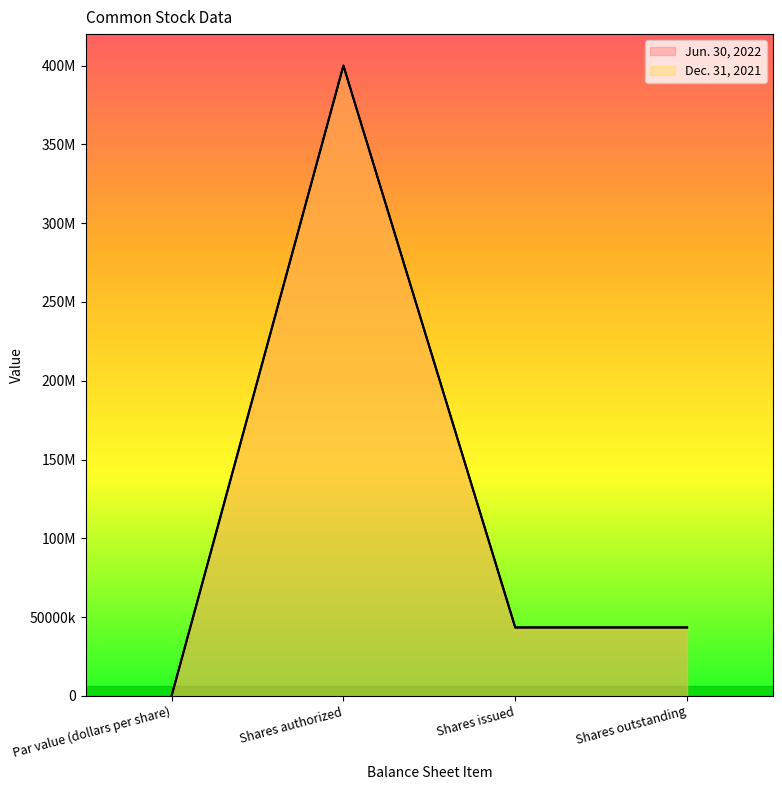

How many lines are shown in the chart?

2